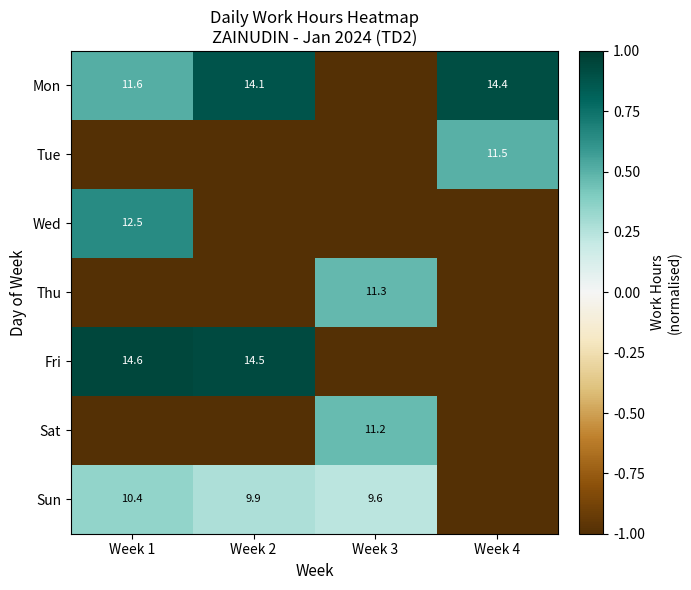

True or false: Sun has a value of 15.4 at Week 2.

False